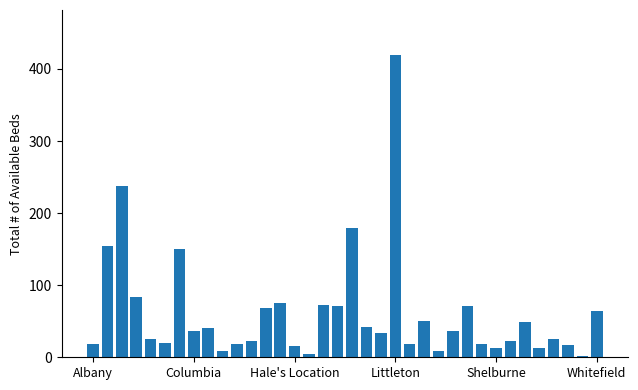

What is the greatest value displayed?

419